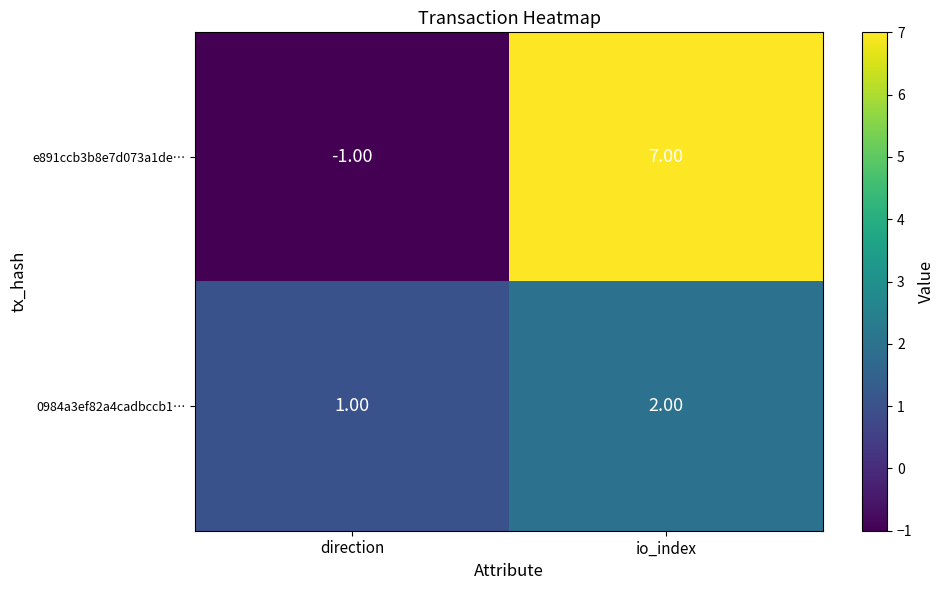

What is the difference between the maximum and minimum values in the e891ccb3b8e7d073a1de… series?

8